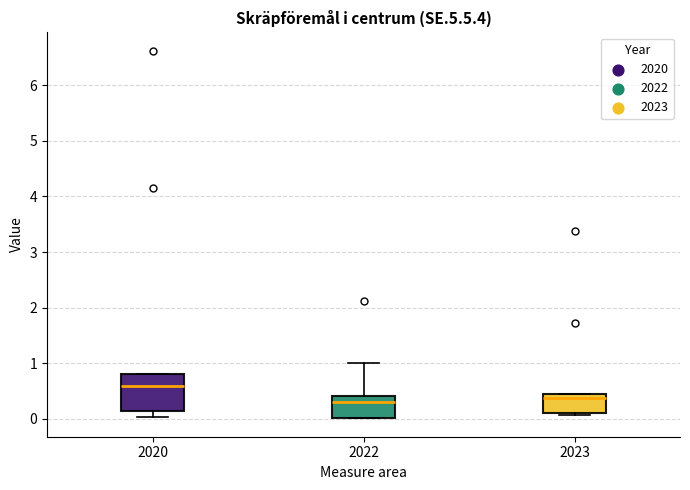

Reading left to right, read every box against the y-axis: the position of its median line, the range the box covers, and the ends of its whiskers. The values are not printed on the chart, so give them approximately, as read against the axis.

2020: median 0.6, box 0.1 to 0.8, whiskers 0.0 to 0.8
2022: median 0.3, box 0.0 to 0.4, whiskers 0.0 to 1.0
2023: median 0.4 (just below the box's upper edge), box 0.1 to 0.4, whiskers 0.1 to 0.4